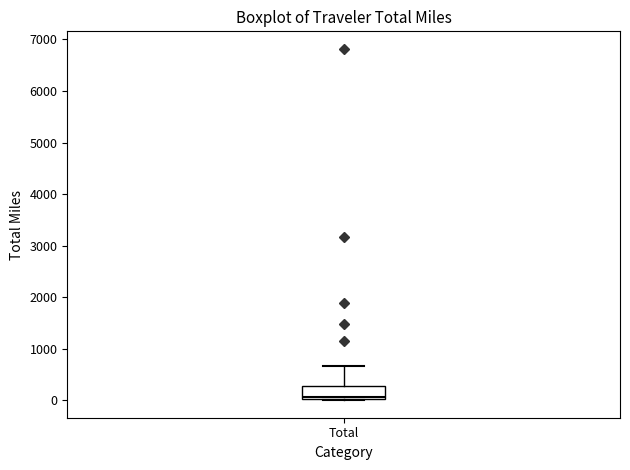

Transcribe this box plot: give where the median line is, the range the box spans, and where the two whiskers end, as read against the y-axis. The values are not printed on the chart, so give them approximately, as read against the axis.

median 100, box 0 to 300, whiskers 0 to 700